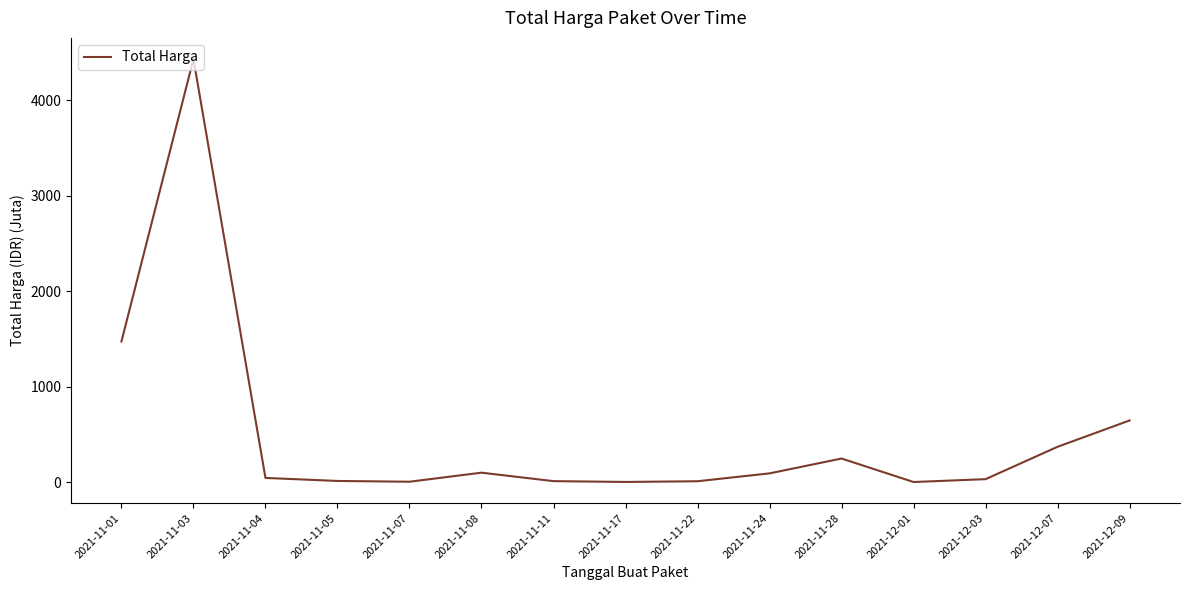

What is the greatest value displayed?

4433.2